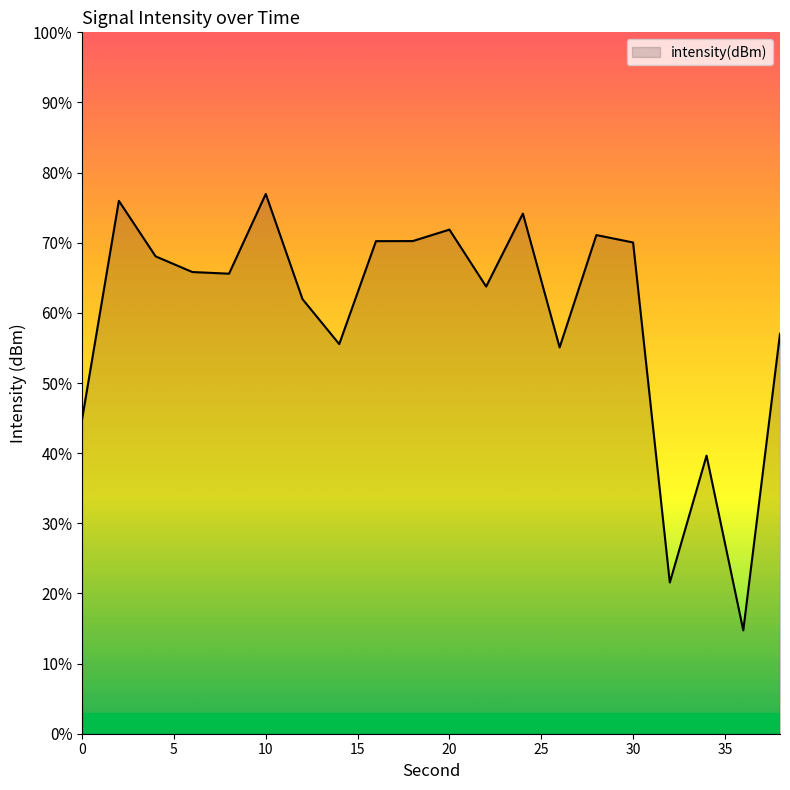

What is the smallest value displayed?

14.7